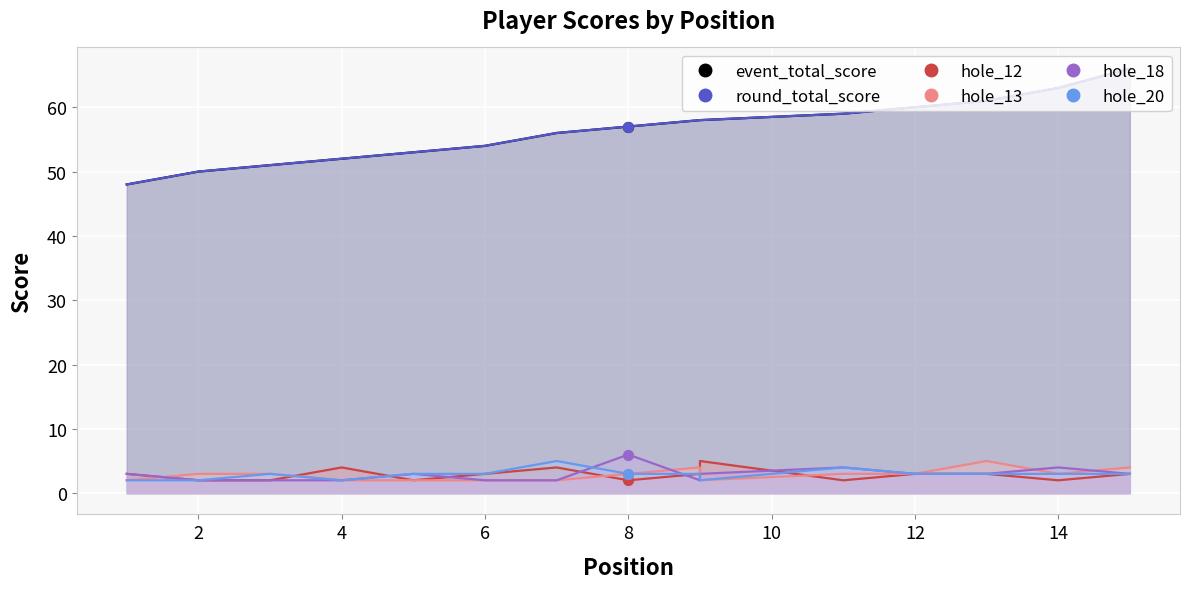

Which series has the largest total across all categories?

event_total_score